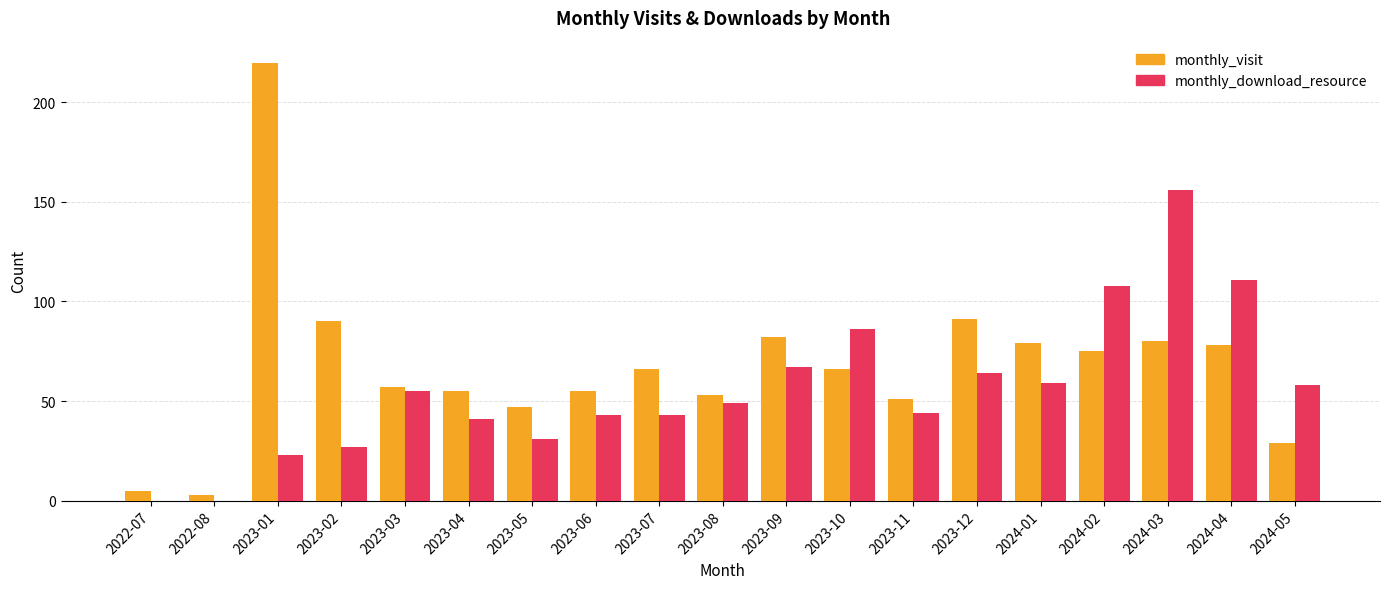

Which series changed the most between 2023-05 and 2023-06?

monthly_download_resource